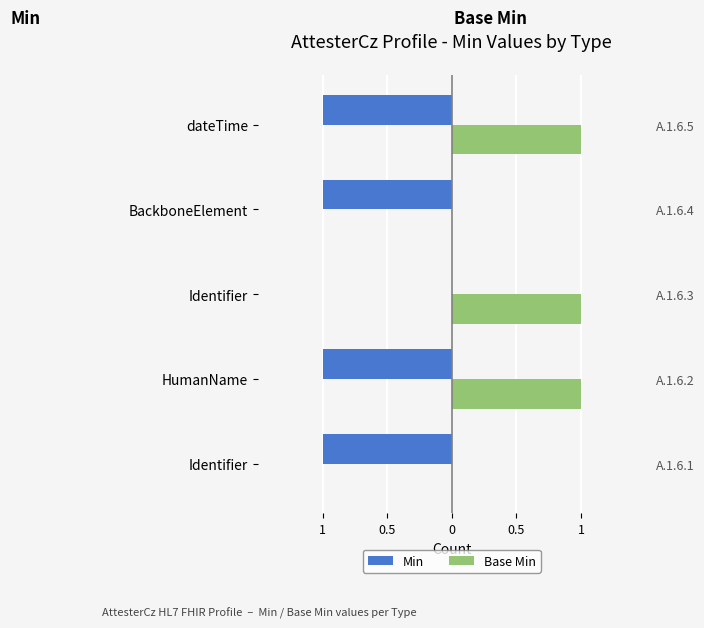

Rank the series by their maximum value, from highest to lowest.

Base Min, Min